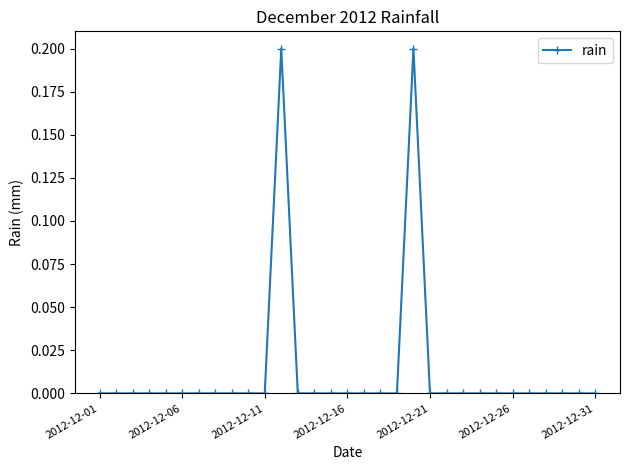

What is the sum of all values?

0.4